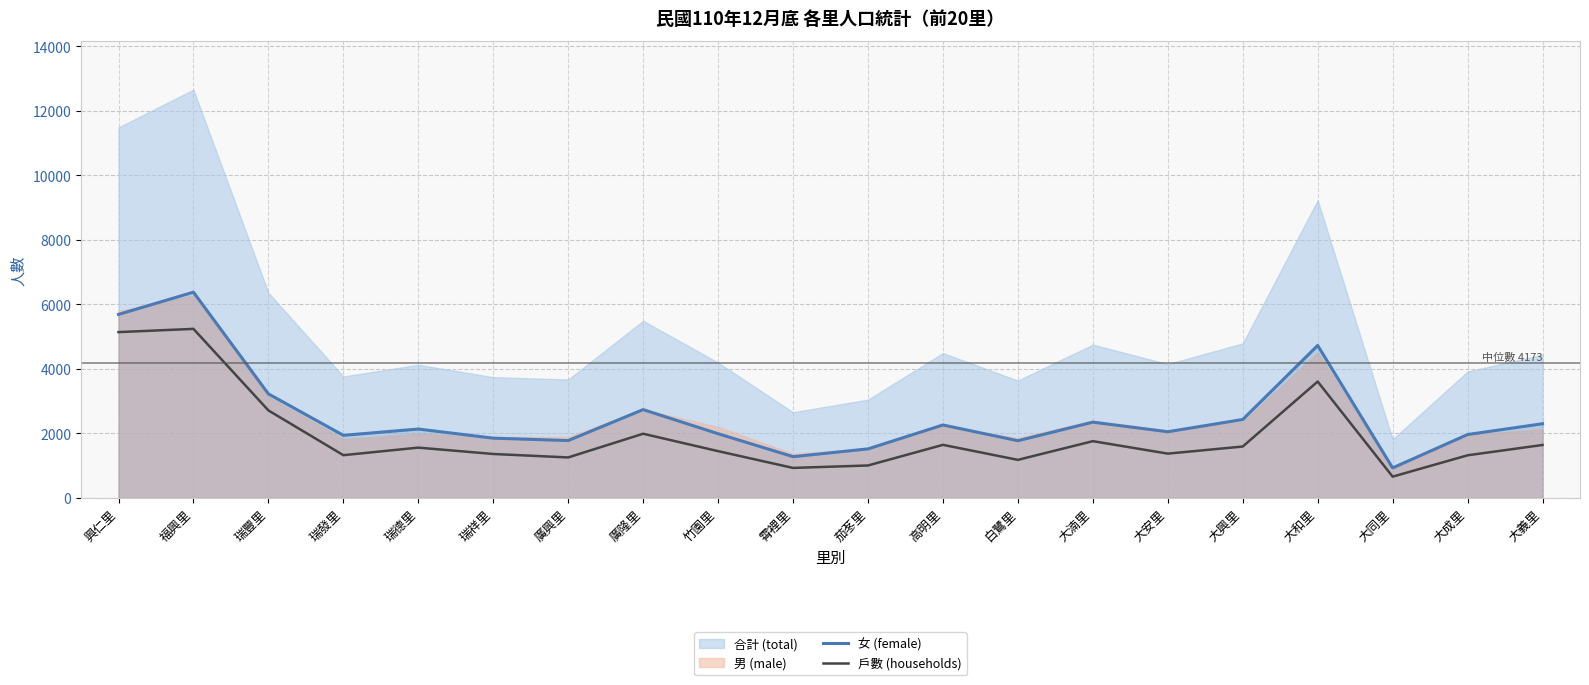

The 戶數 (households) series shows 2350 at 高明里. True or false?

False